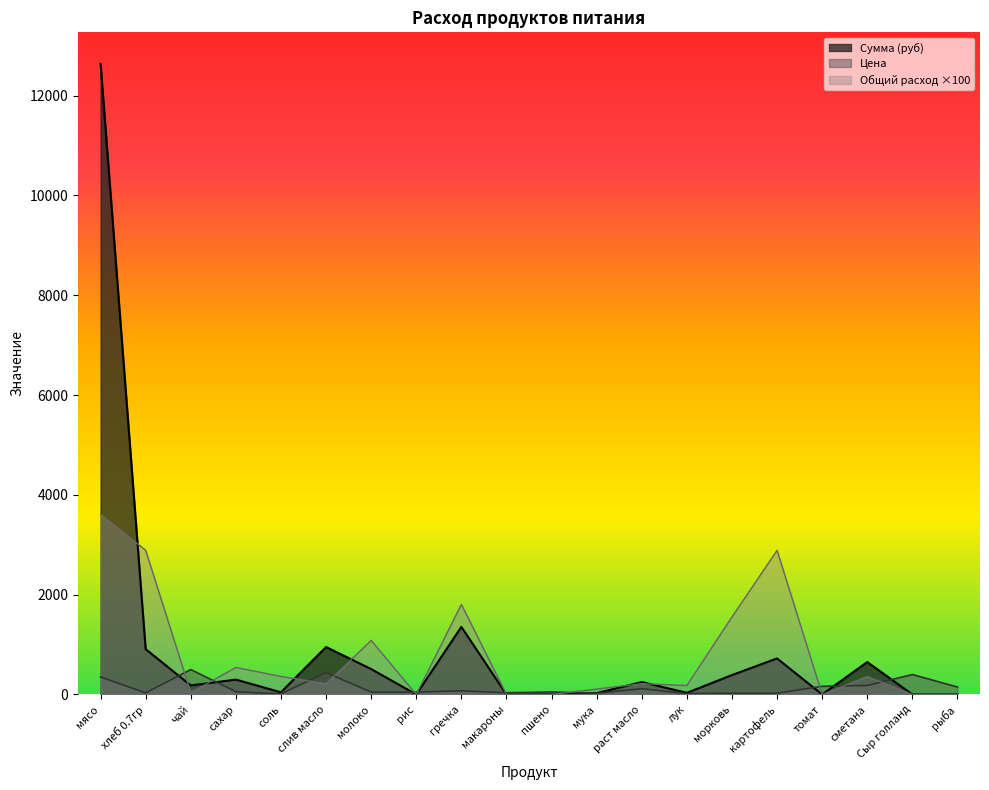

After their last crossing, which series has the higher values: Сумма (руб) or Цена?

Цена